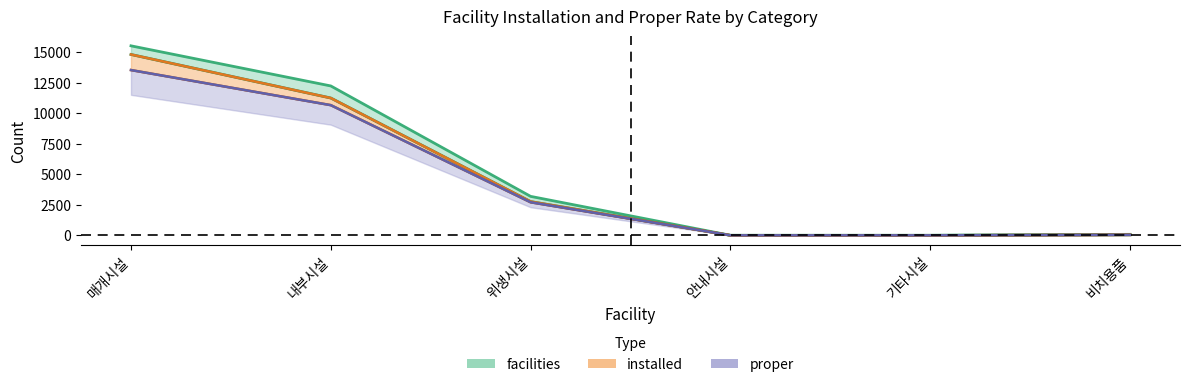

Rank the series by their average value, from lowest to highest.

proper, installed, facilities